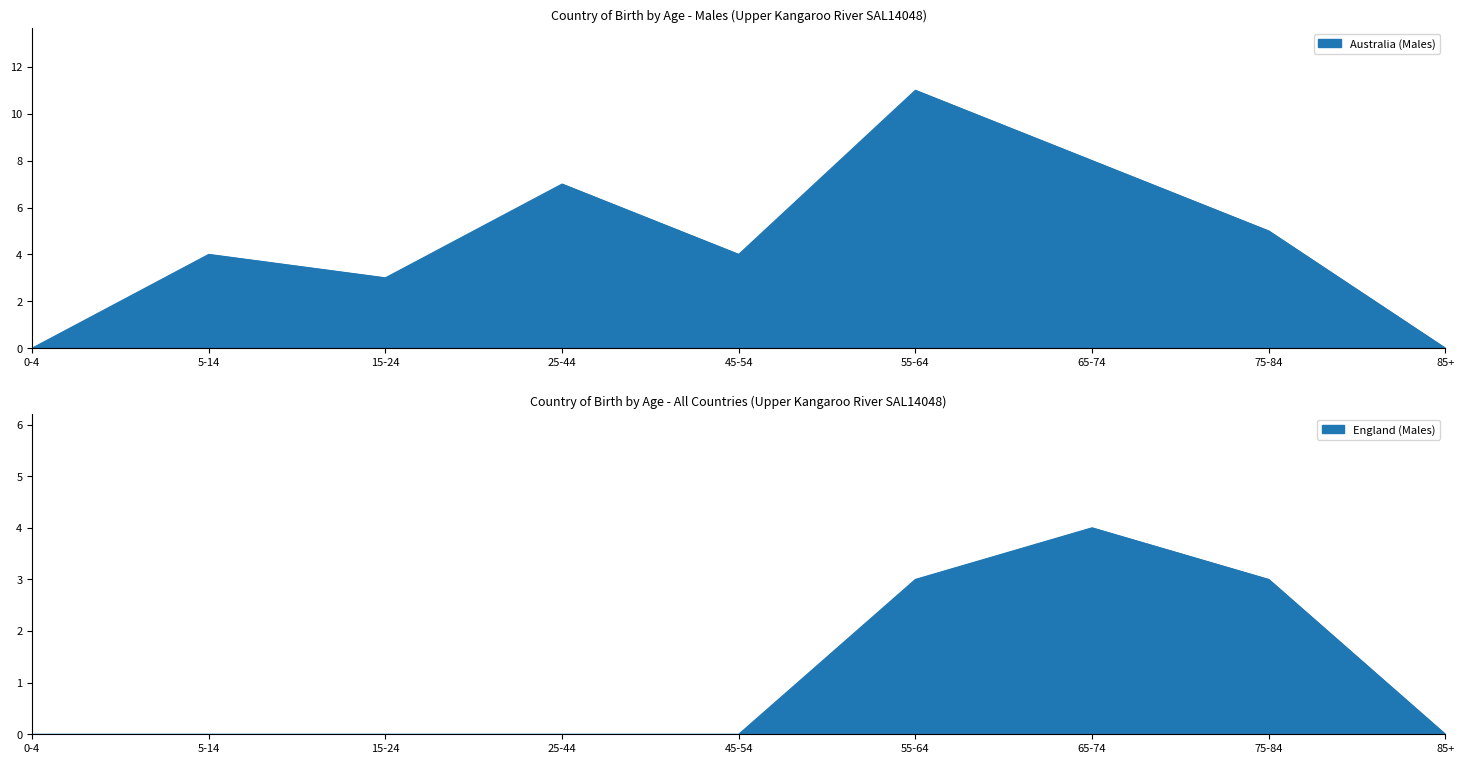

At 55-64, list the series in order from largest to smallest.

Australia (Males), England (Males)